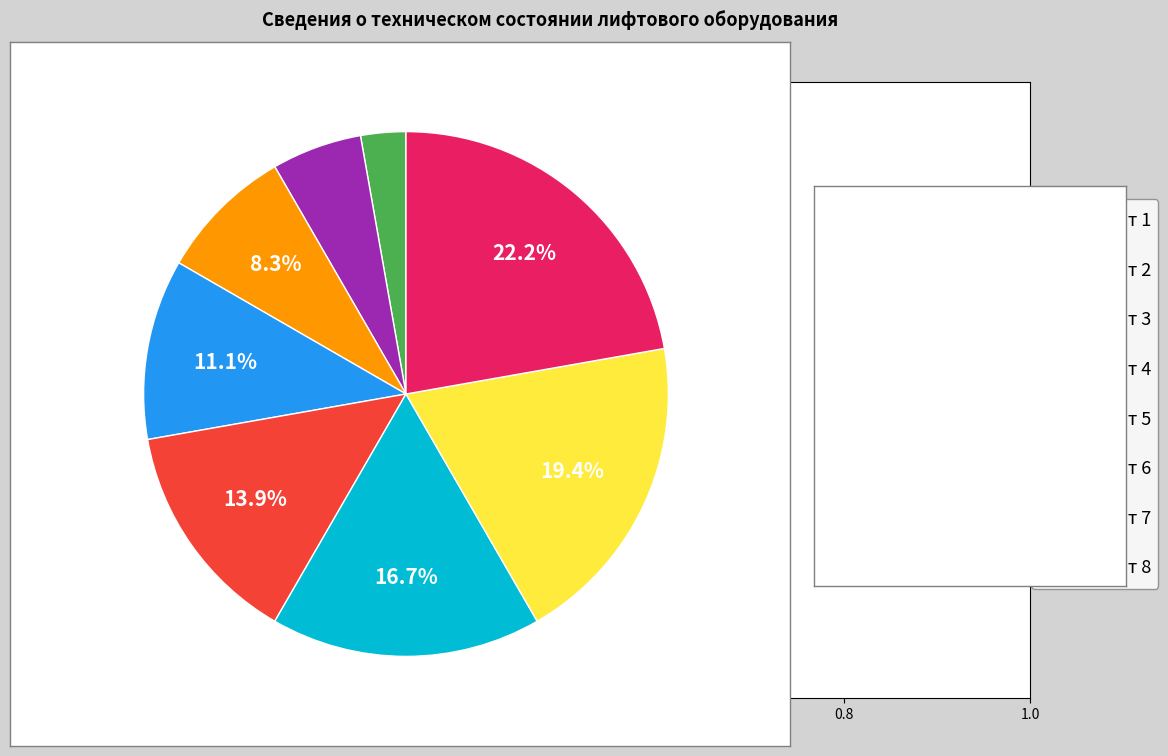

True or false: Лифт 7 accounts for 19% of the total.

True